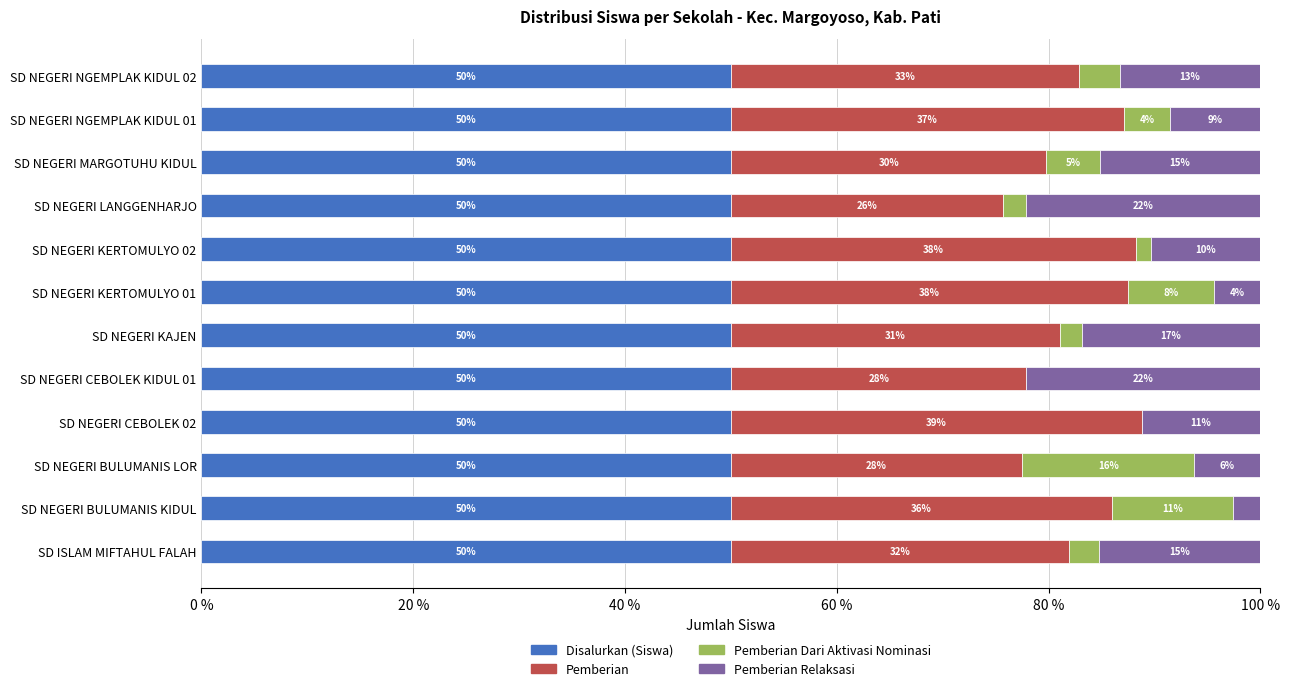

What is the maximum value for Disalurkan (Siswa)?

50.0